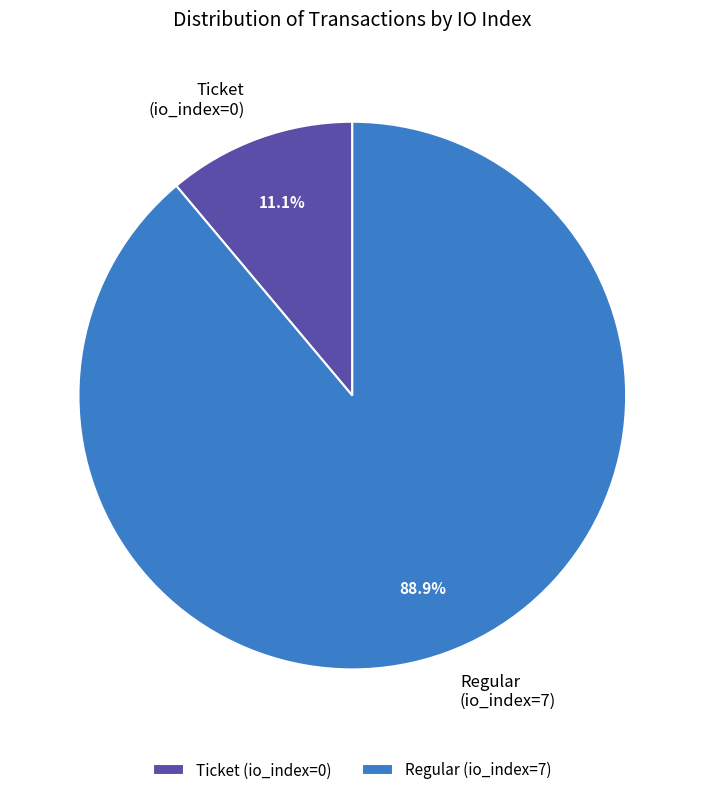

What is the majority slice?

Regular (io_index=7)